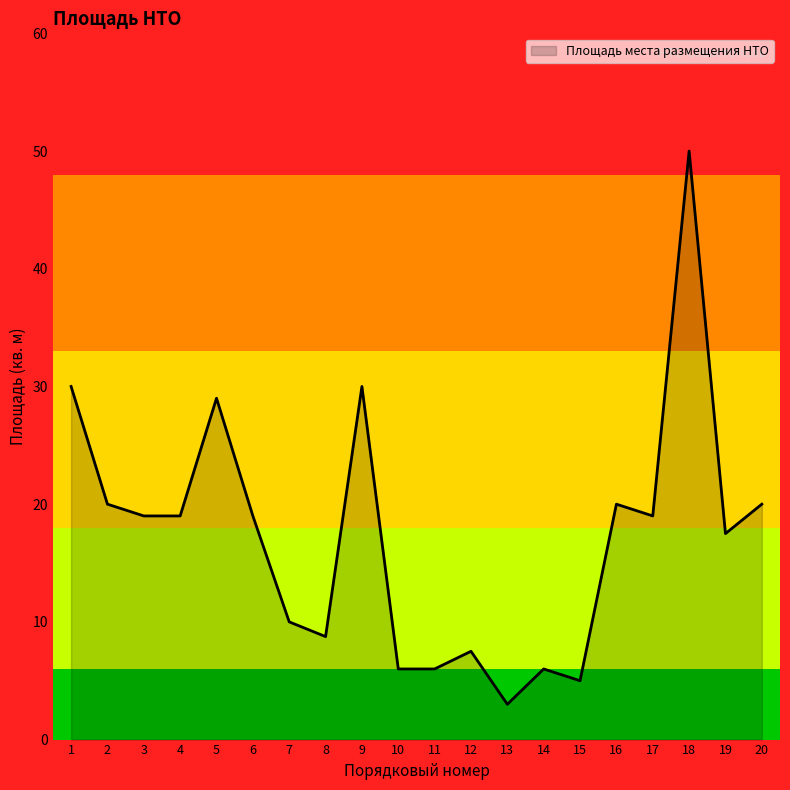

Which category has the highest value across all series?

18